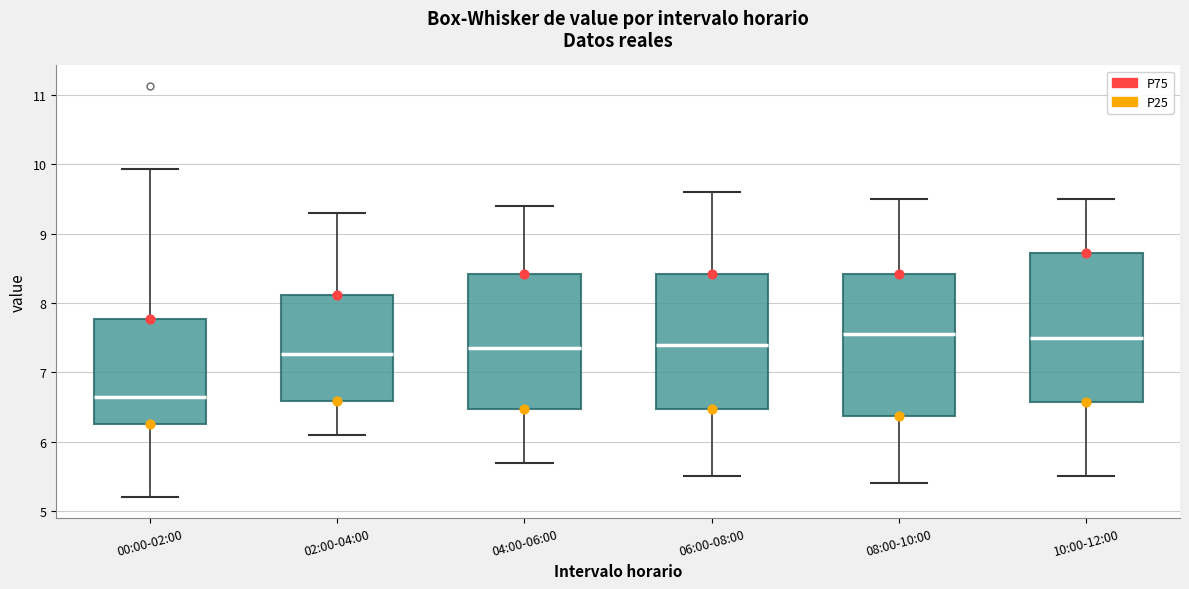

Reading left to right, read every box against the y-axis: the position of its median line, the range the box covers, and the ends of its whiskers. The values are not printed on the chart, so give them approximately, as read against the axis.

00:00-02:00: median 6.7, box 6.3 to 7.8, whiskers 5.2 to 9.9
02:00-04:00: median 7.3, box 6.6 to 8.1, whiskers 6.1 to 9.3
04:00-06:00: median 7.4, box 6.5 to 8.4, whiskers 5.7 to 9.4
06:00-08:00: median 7.4, box 6.5 to 8.4, whiskers 5.5 to 9.6
08:00-10:00: median 7.6, box 6.4 to 8.4, whiskers 5.4 to 9.5
10:00-12:00: median 7.5, box 6.6 to 8.7, whiskers 5.5 to 9.5